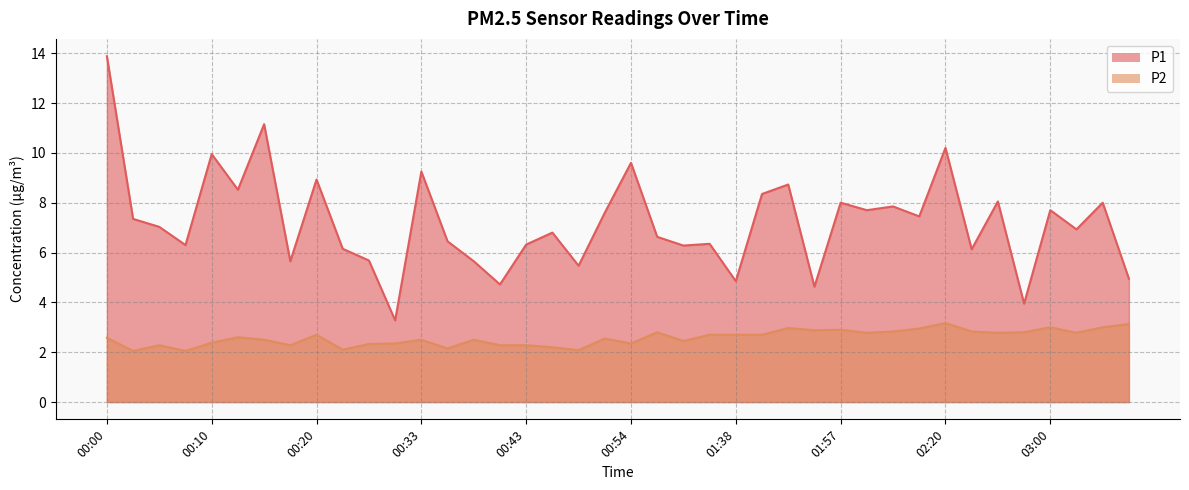

What is the value of the P1 point at the 28th from the left?

4.6